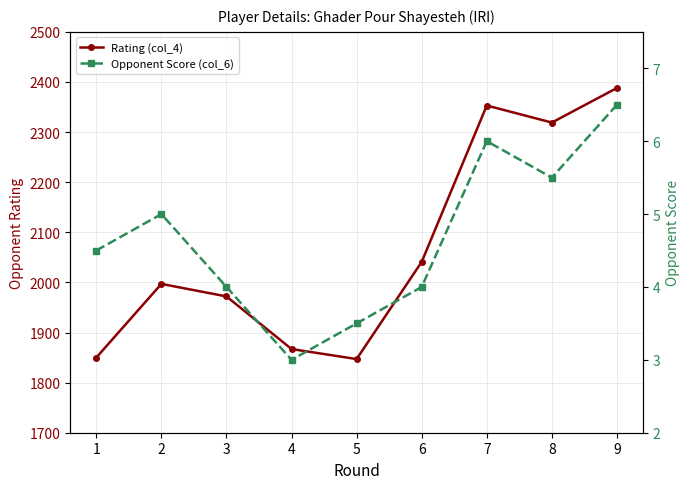

What is the difference between the Rating (col_4) values at 5 and 3?

125.0